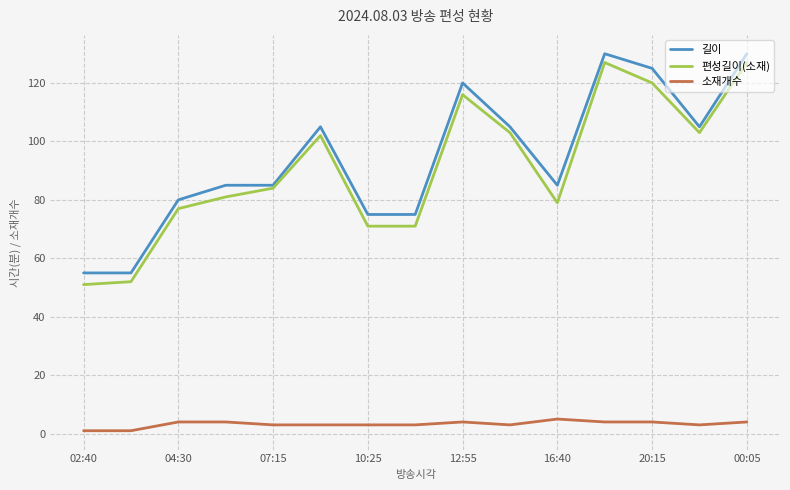

What is the highest value of the 편성길이(소재) series?

127